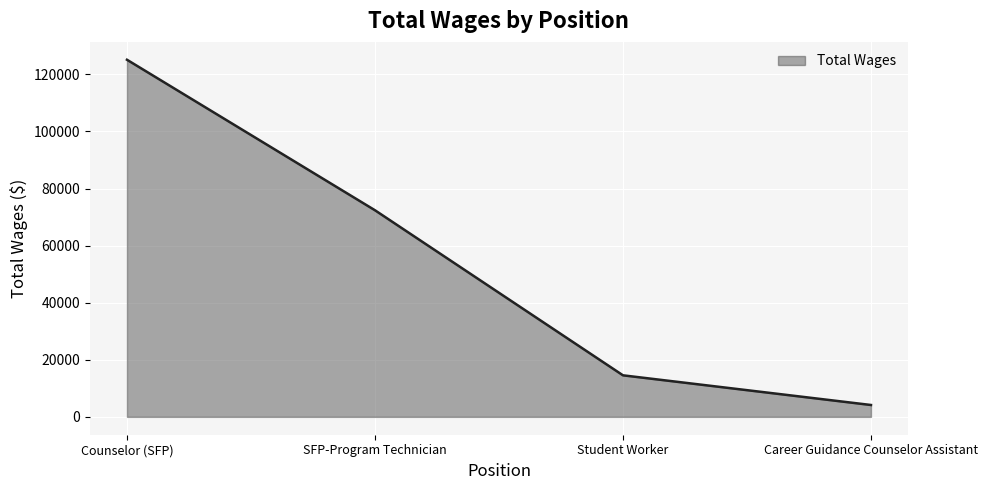

What is the average value?

54051